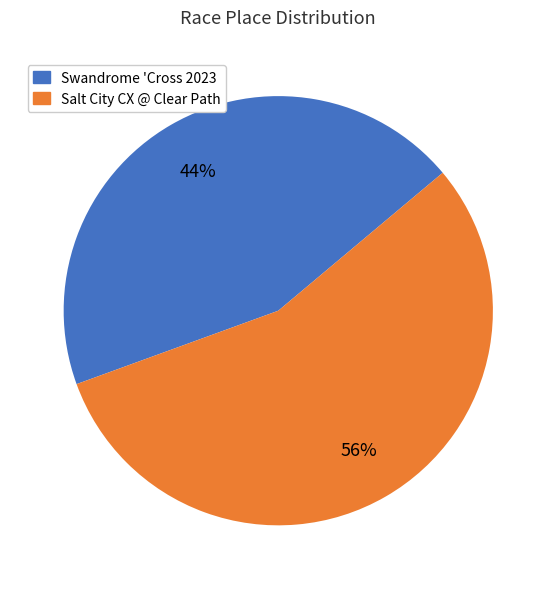

To the nearest percent, what is the average slice percentage?

50%